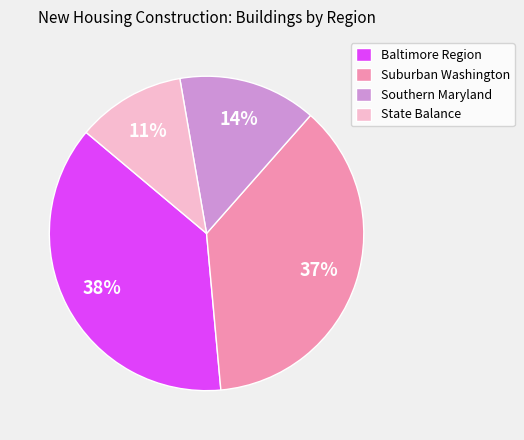

To the nearest percent, what portion does Southern Maryland represent?

14%